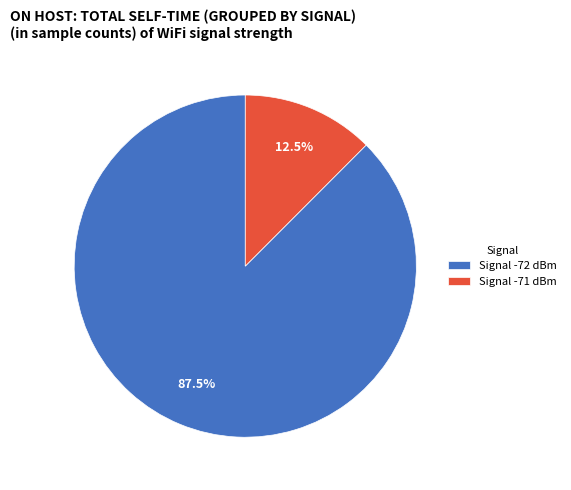

How many slices are in this pie chart?

2